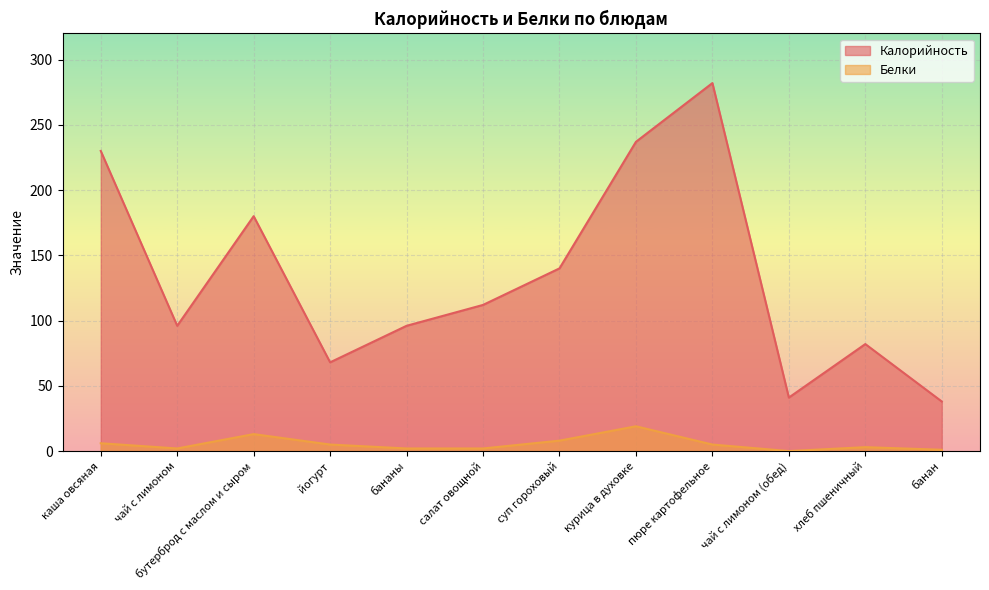

Where does the Калорийность series first go above 112?

каша овсяная